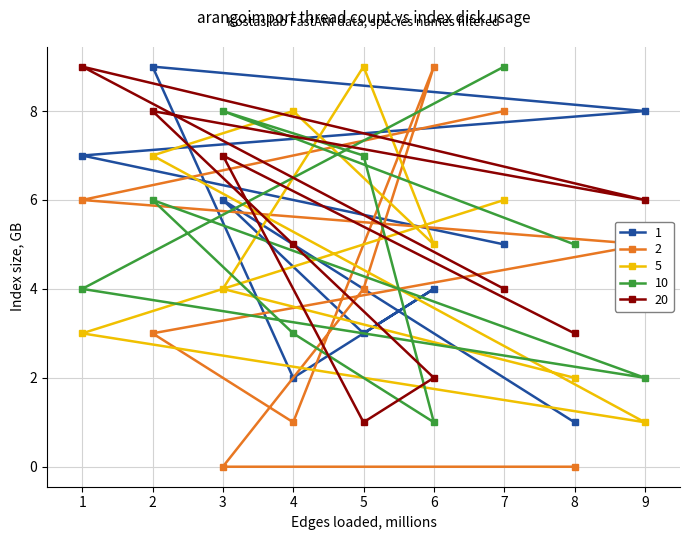

Reading left to right, extract all data points from this chart.

1: 1=7	2=9	3=6	4=2	5=3	6=4	7=5	8=1	9=8
2: 1=6	2=3	3=0	4=1	5=4	6=9	7=8	8=0	9=5
5: 1=3	2=7	3=4	4=8	5=9	6=5	7=6	8=2	9=1
10: 1=4	2=6	3=8	4=3	5=7	6=1	7=9	8=5	9=2
20: 1=9	2=8	3=7	4=5	5=1	6=2	7=4	8=3	9=6